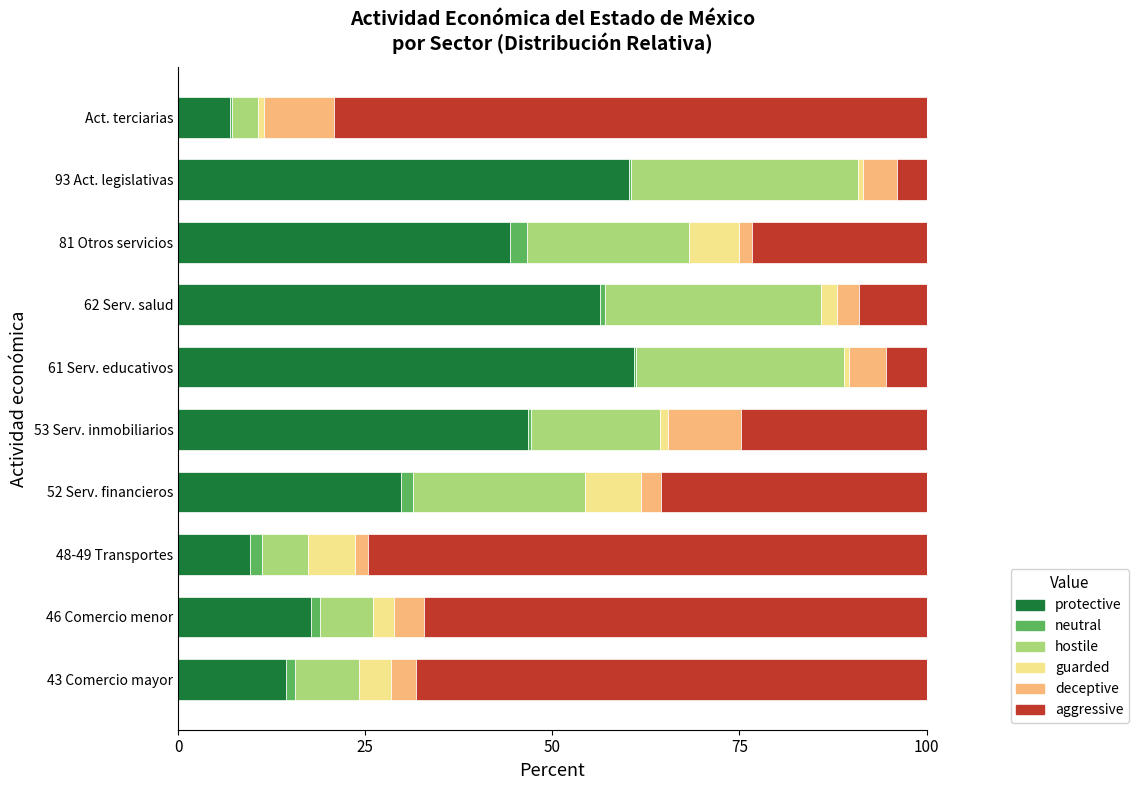

Where is protective nearest to the value 33?

52 Serv. financieros